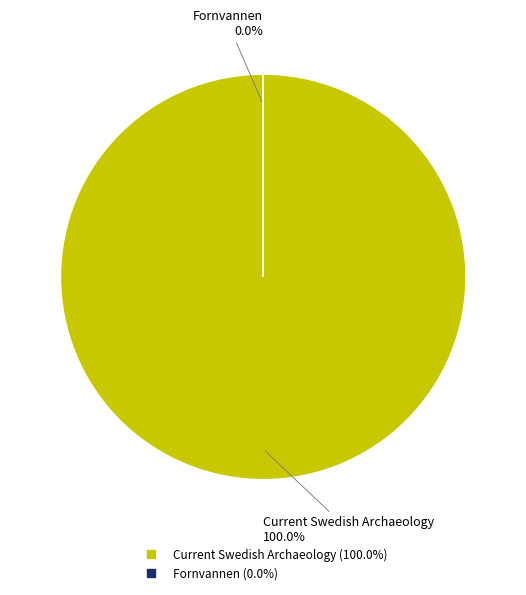

What is the largest slice in the pie chart?

Current Swedish Archaeology